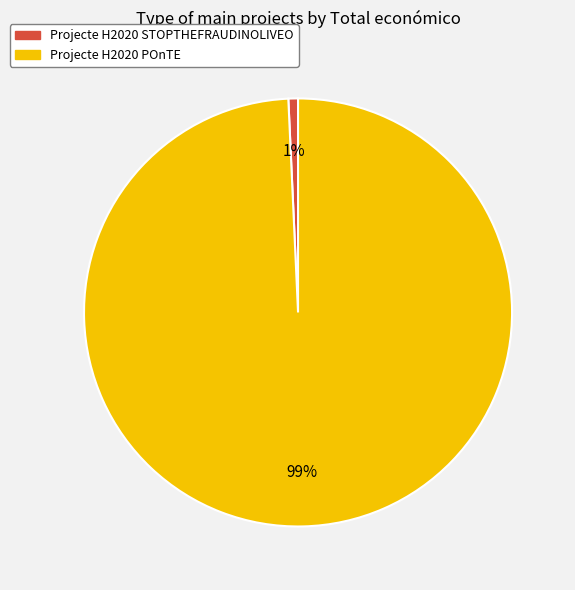

Is it true that Projecte H2020 POnTE is 99% of the pie?

True